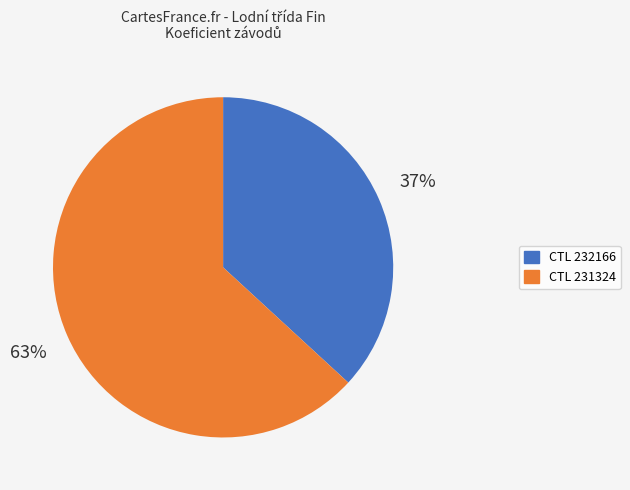

To the nearest percent, what is the difference between the largest and smallest slice percentages?

26%